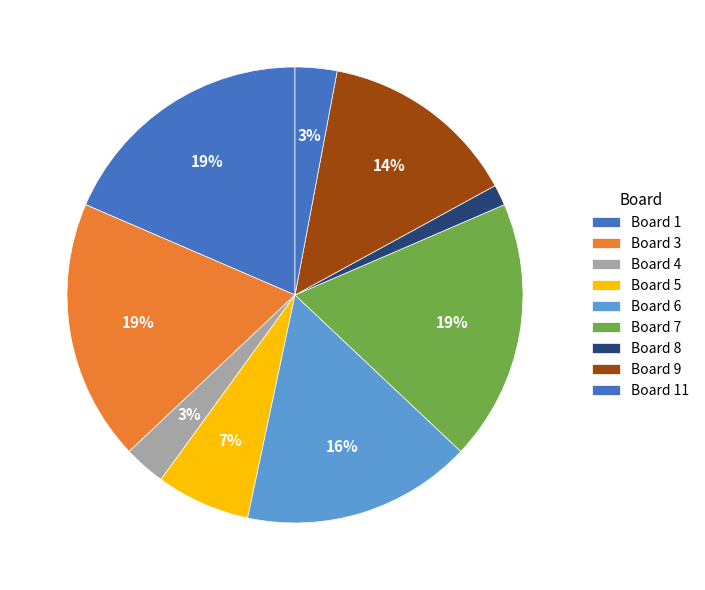

How many segments does this pie chart have?

9